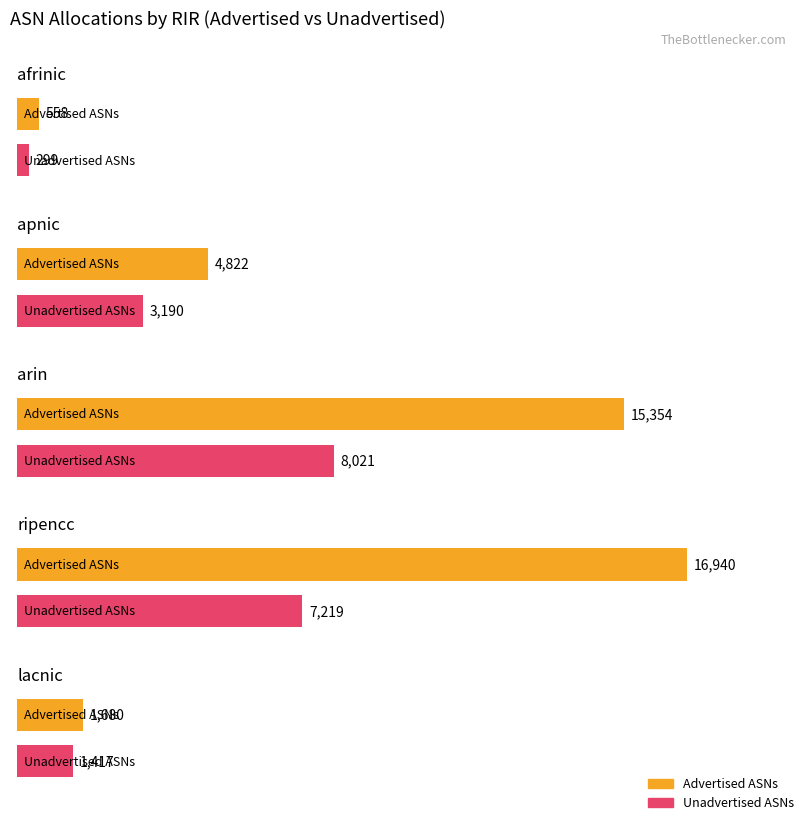

What is the value of the Advertised ASNs bar at the 3rd from the left?

15354